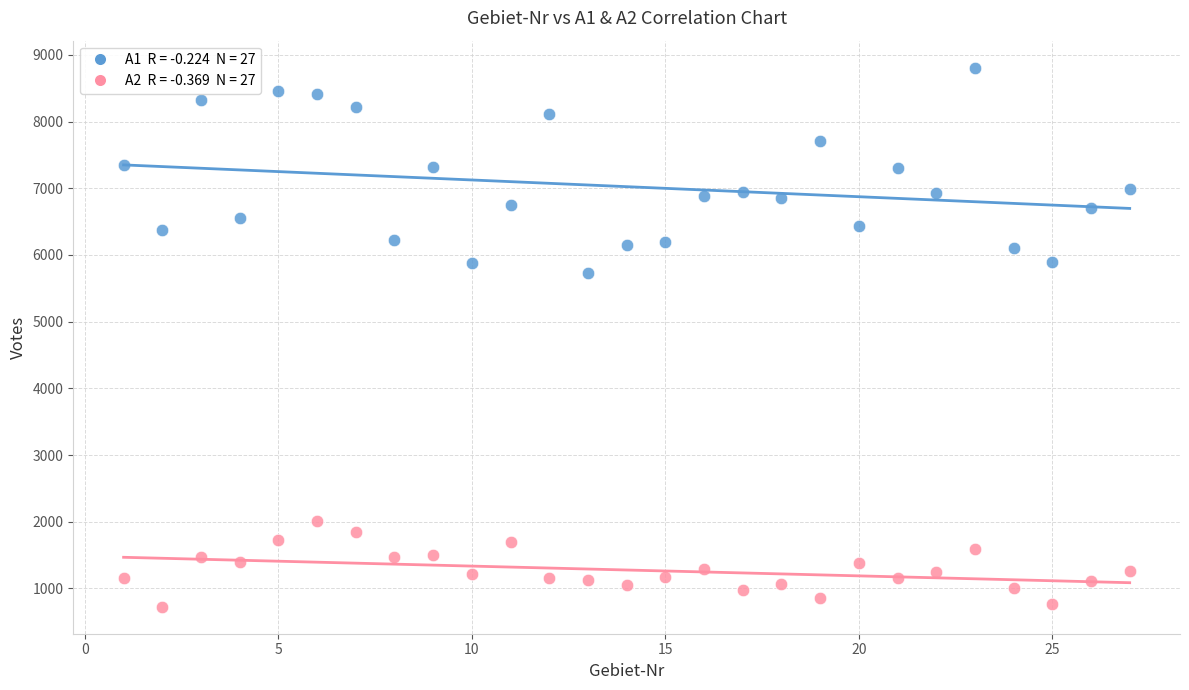

Across all data points, what is the range of Y values (max minus min)?

8083